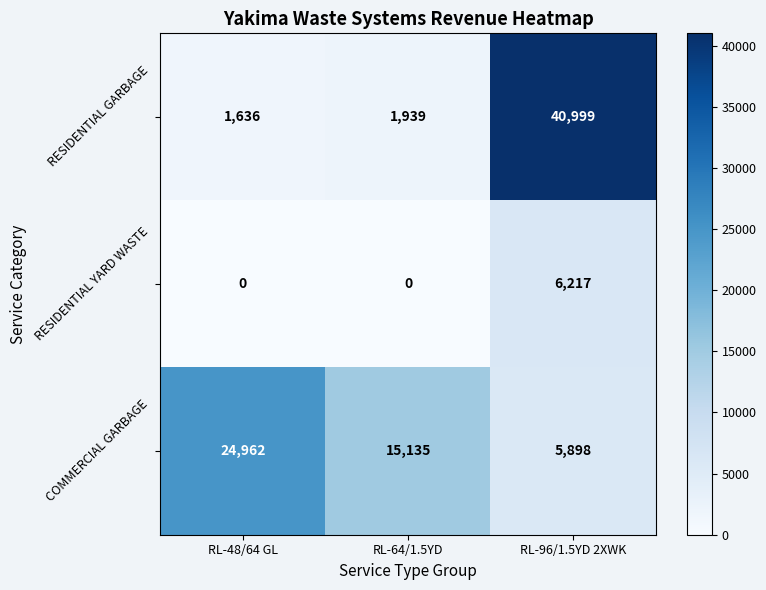

The RESIDENTIAL GARBAGE series shows 40999 at RL-96/1.5YD 2XWK. True or false?

True